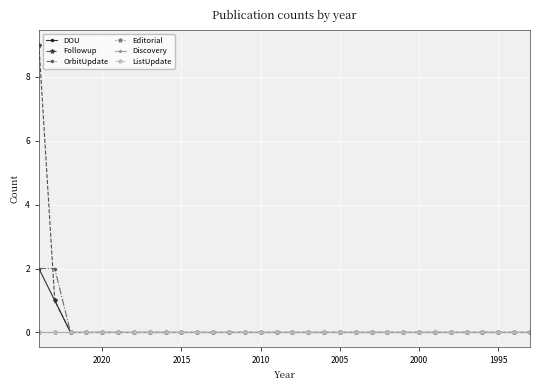

Which series has the largest range (max minus min)?

Followup